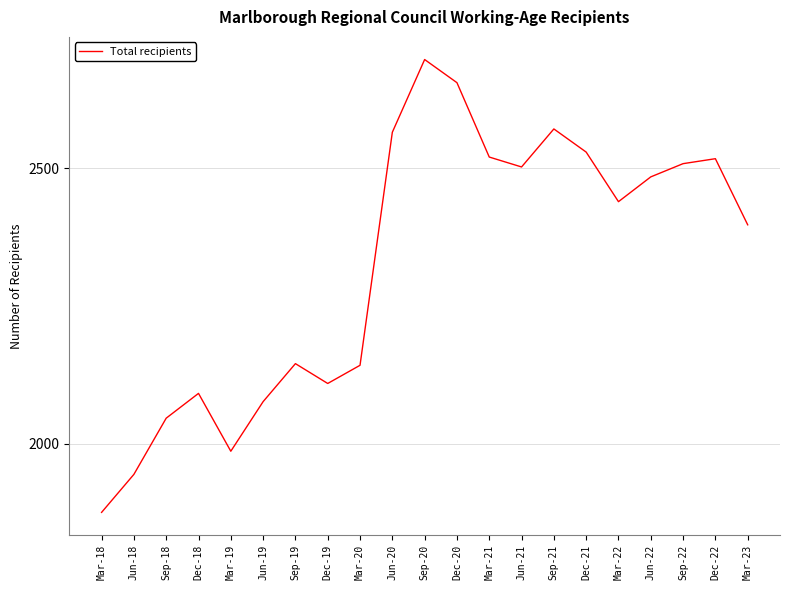

True or false: the data shows 1045 at Jun-19.

False